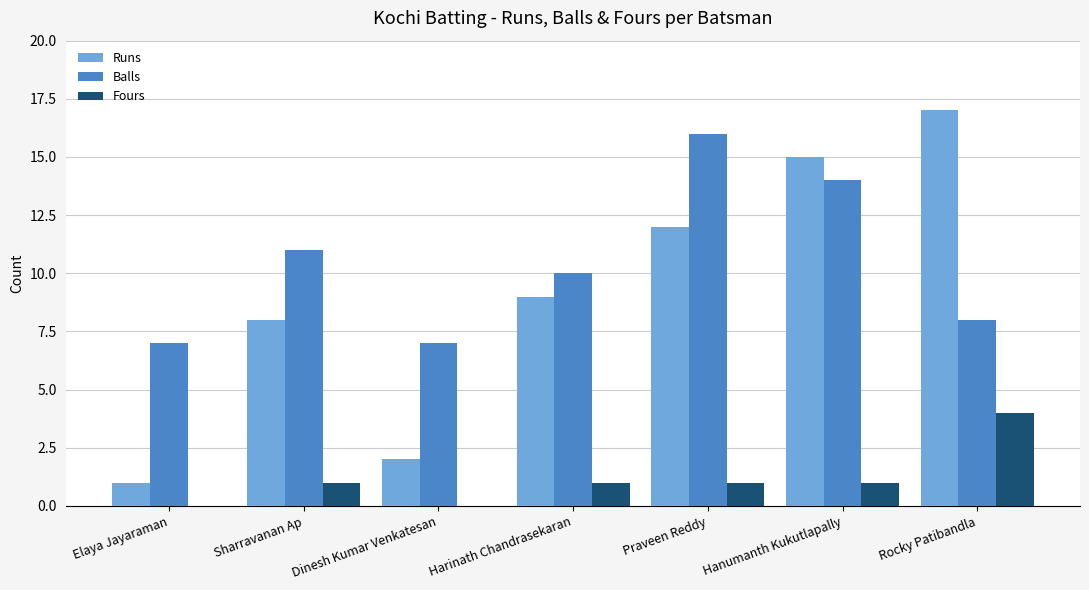

Count the Fours values in the range 0 to 1.

6